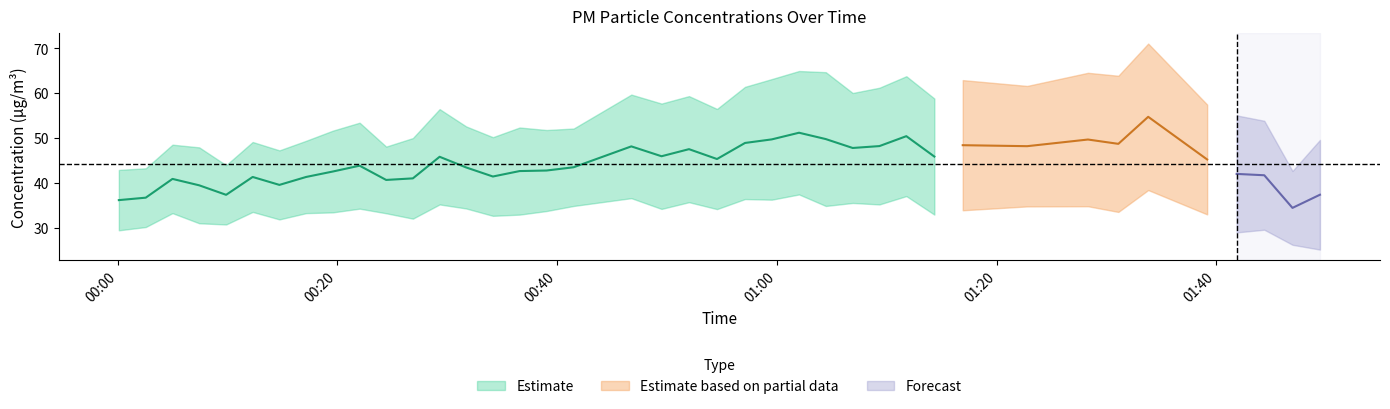

What is the difference between the maximum and minimum values in the P1 series?

28.4